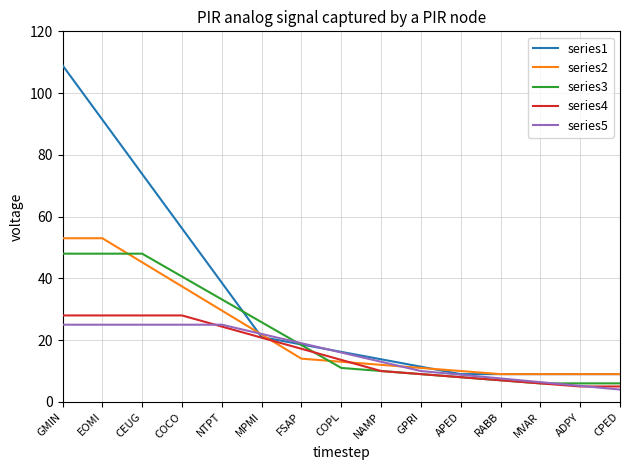

What is the difference between the second highest and second lowest values in the series5 series?

19.8